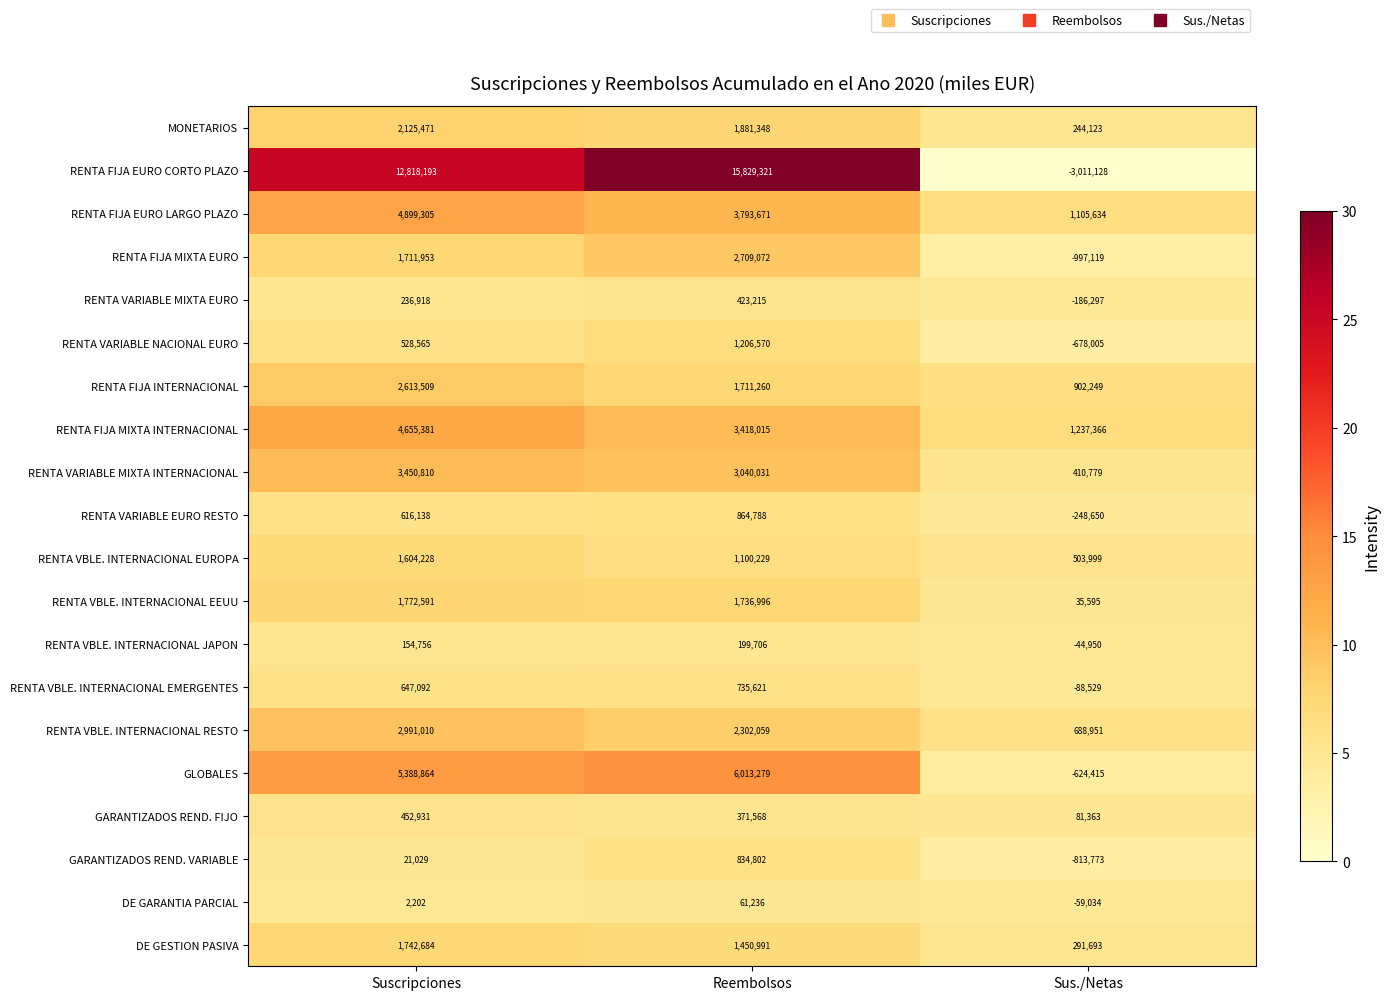

Which series has the largest range (max minus min)?

RENTA FIJA EURO CORTO PLAZO